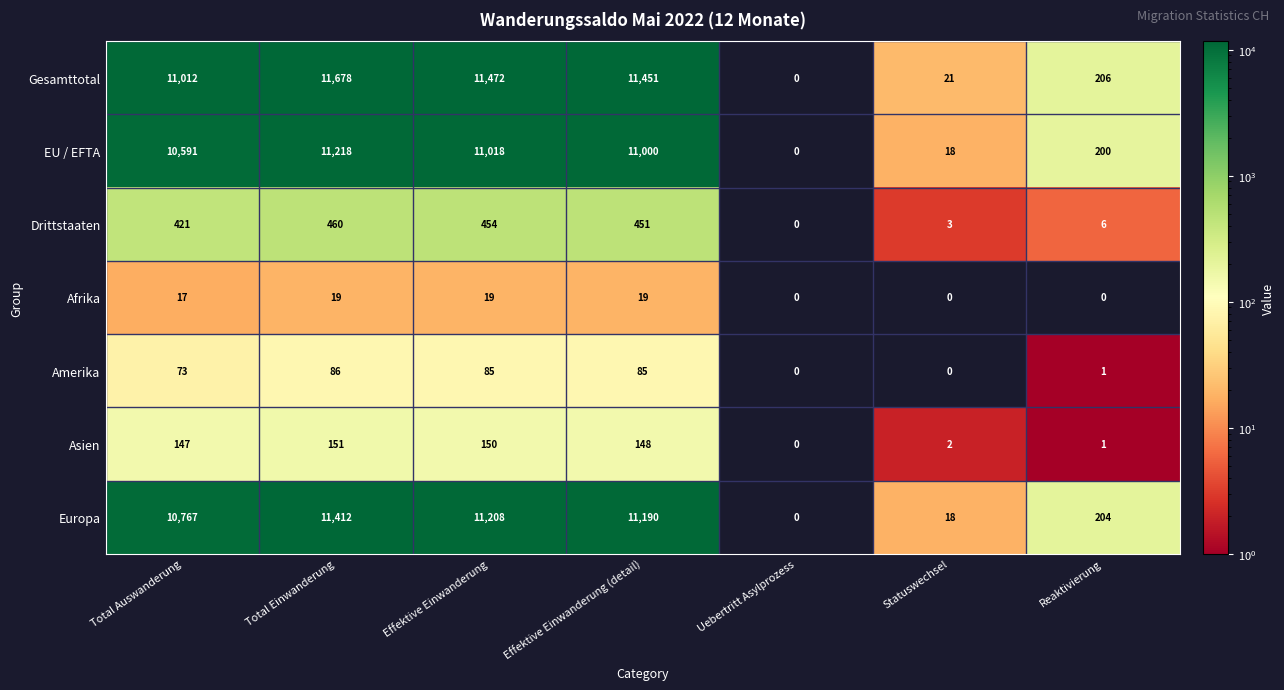

The Europa series shows 326 at Reaktivierung. True or false?

False